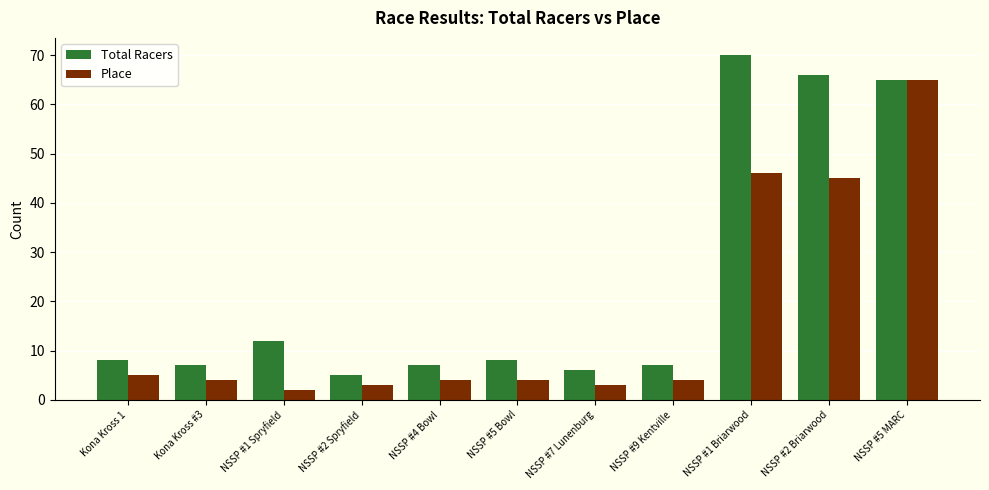

What is the difference between the Place values at NSSP #1 Briarwood and NSSP #7 Lunenburg?

43